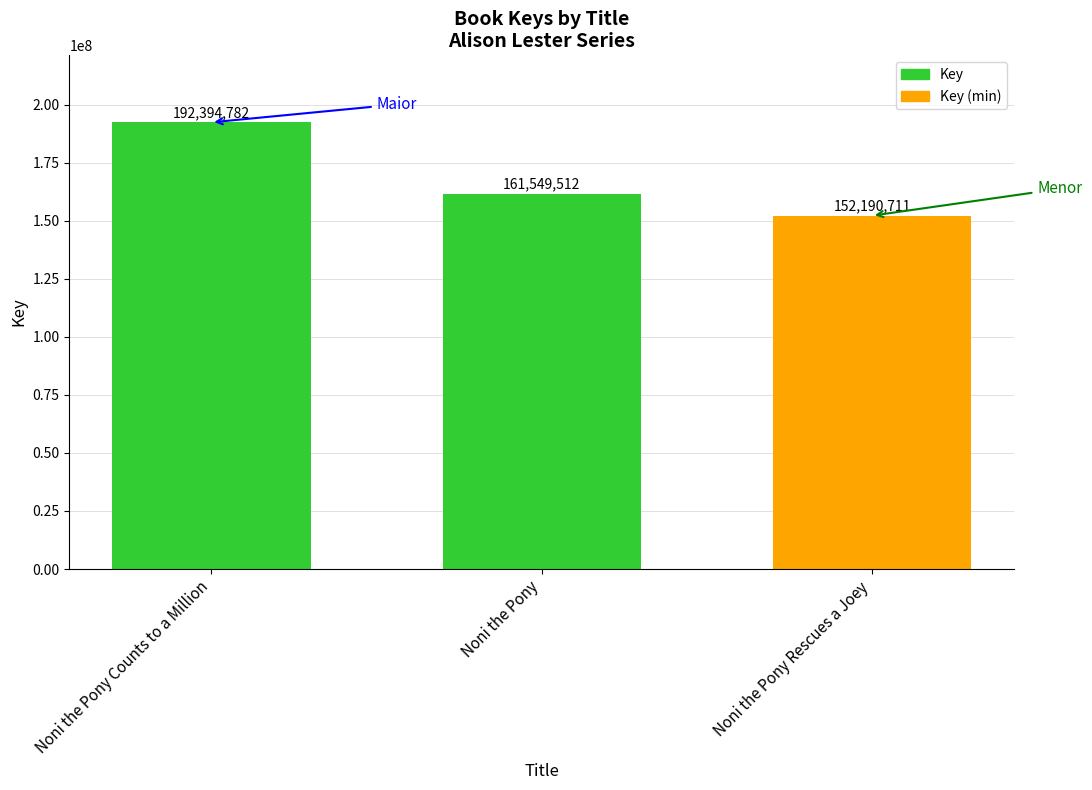

Rank the categories by value from lowest to highest.

Noni the Pony Rescues a Joey, Noni the Pony, Noni the Pony Counts to a Million